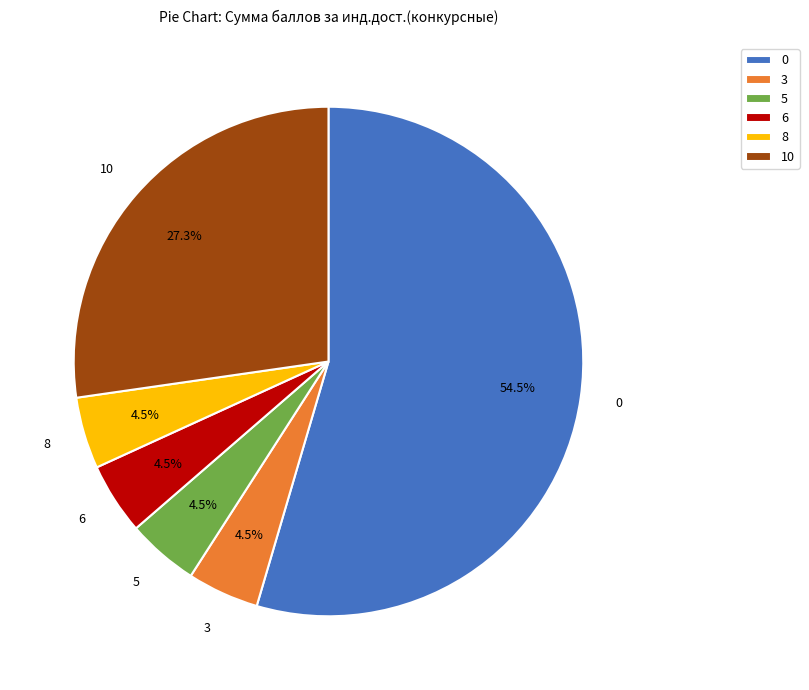

Is there any slice that represents more than half of the pie?

Yes